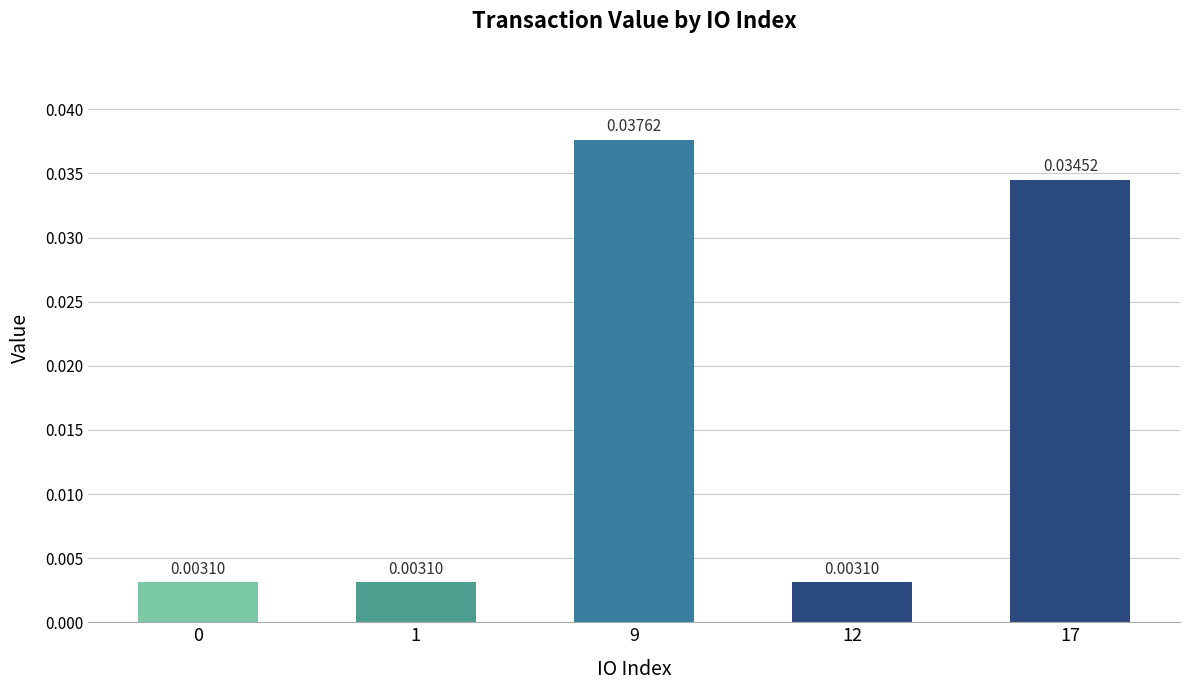

Which has a higher value, 17 or 1?

17